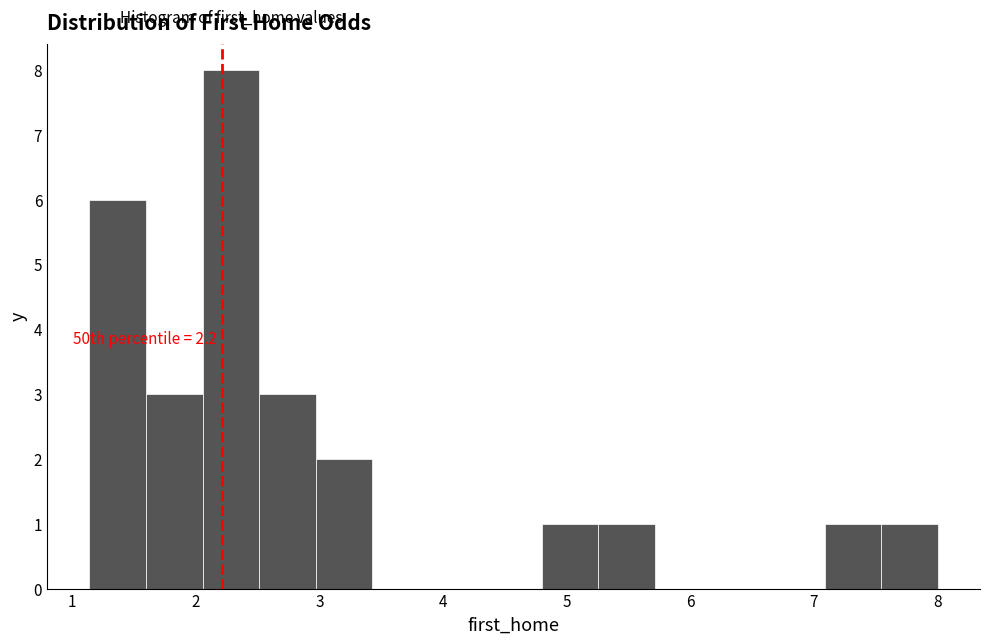

Which range on the x-axis has the tallest bar?

2.1 to 2.5